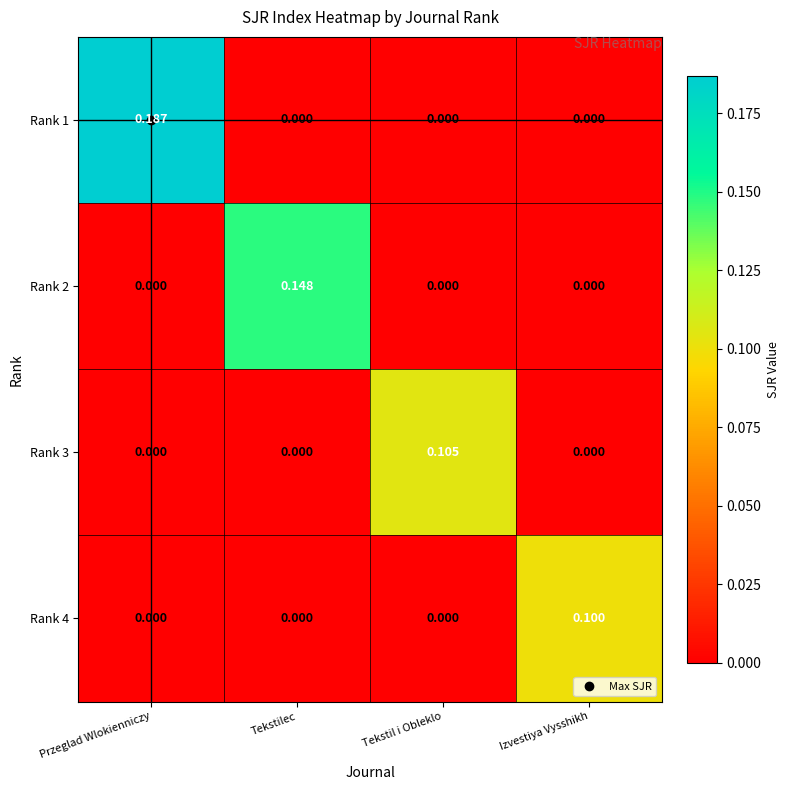

Which category has the highest value across all series?

Przeglad Wlokienniczy